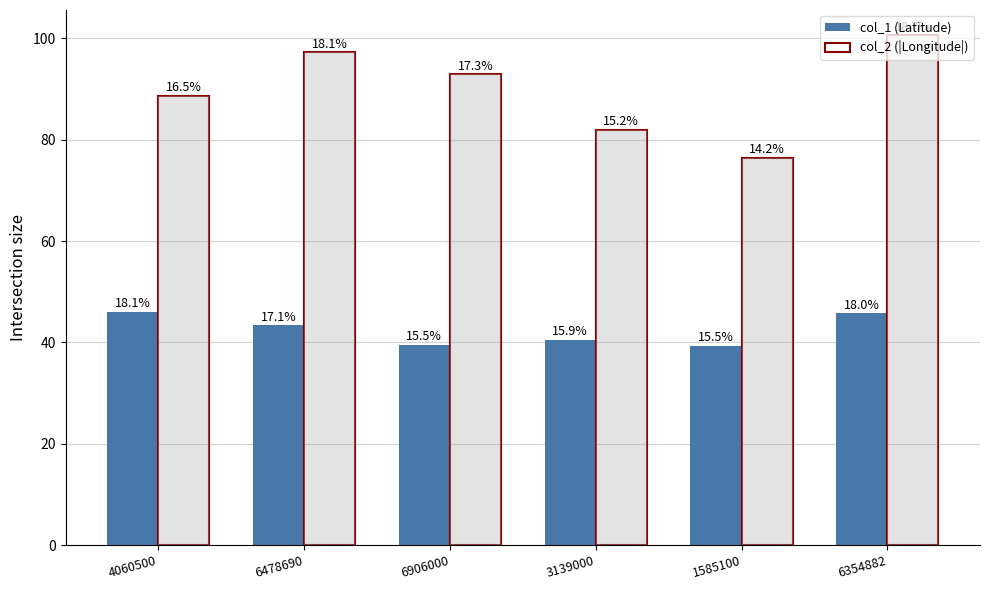

What position from the right is 6354882?

1